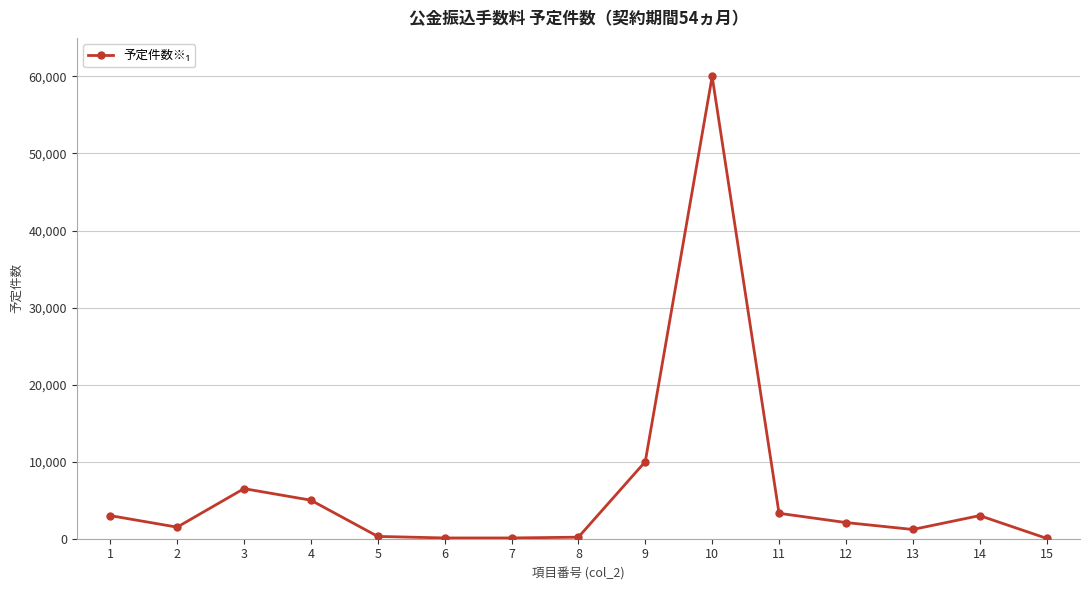

Where is the first local minimum?

2